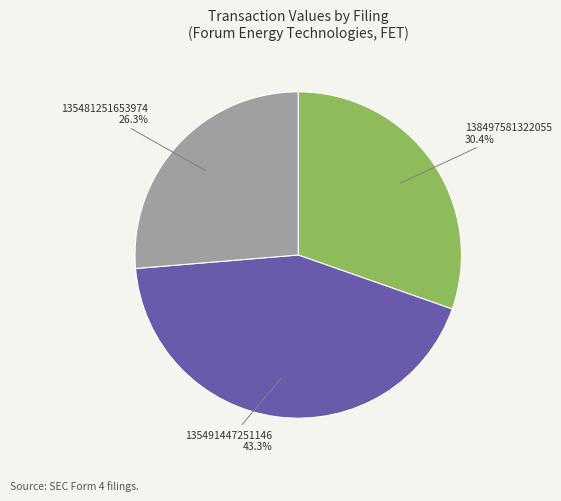

Is there any slice that represents more than half of the pie?

No